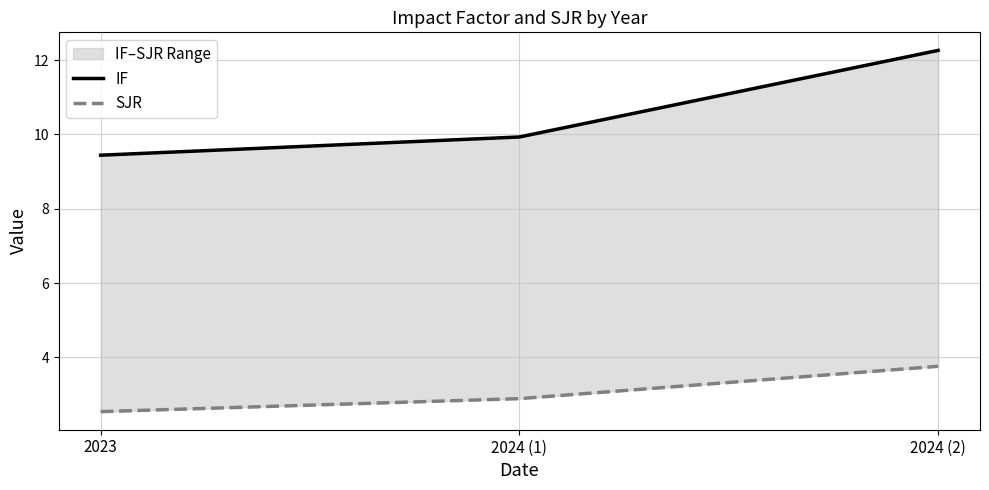

Which series has the widest spread of values?

IF